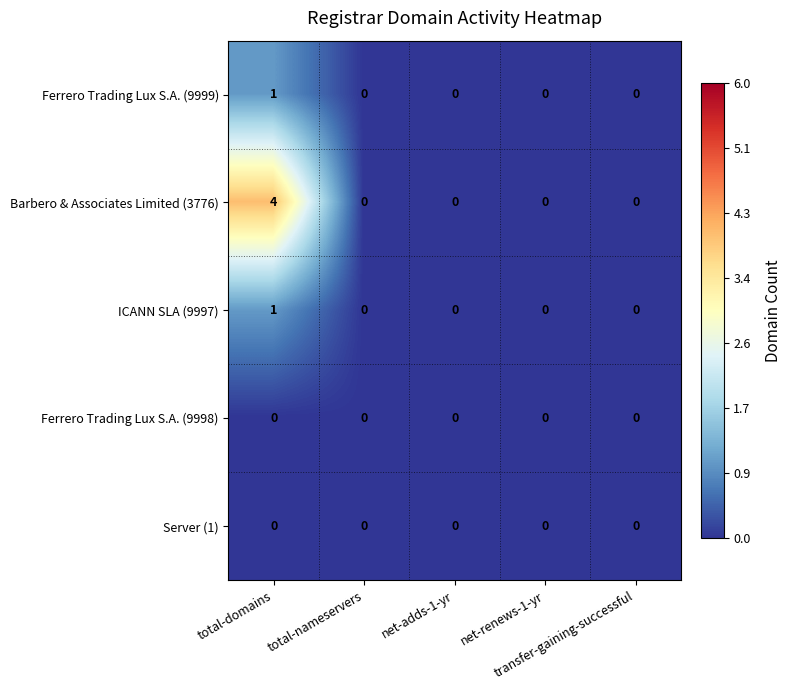

How many ICANN SLA (9997) values are between 0 and 1?

5